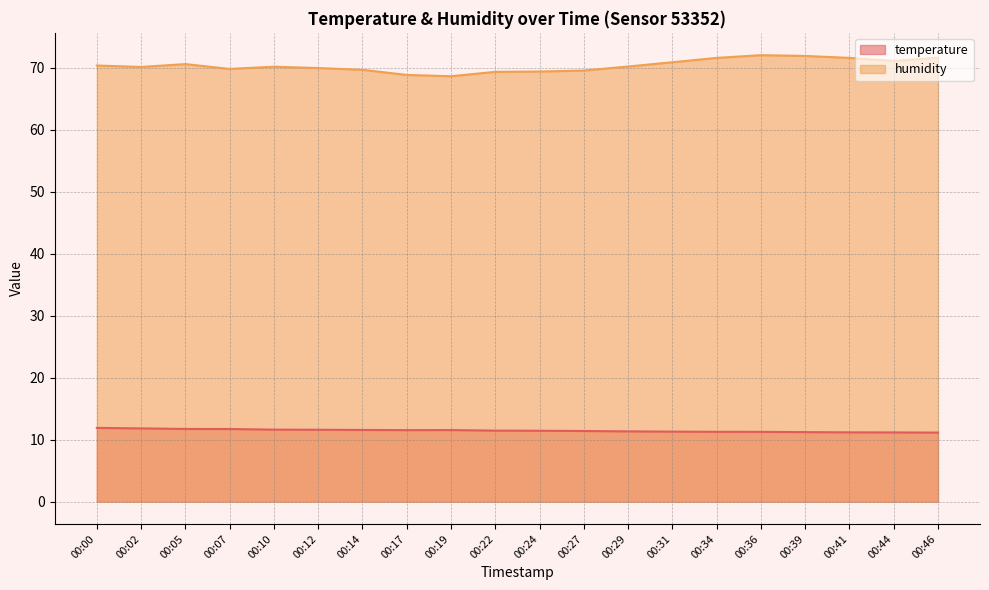

What value does the temperature series have at 00:02?

11.8